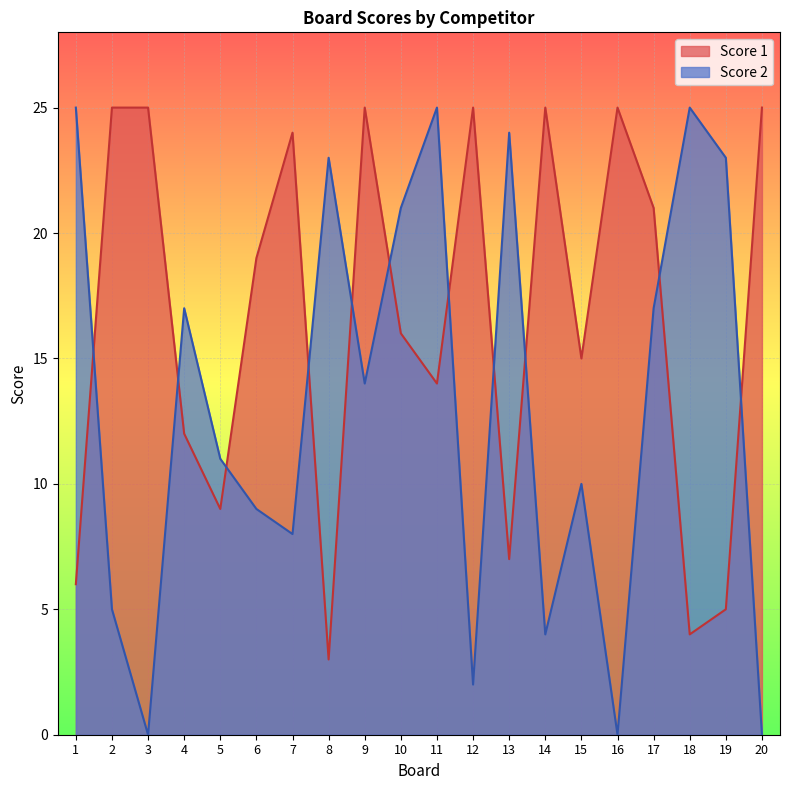

True or false: Score 1 has more than 2 points higher than both neighbors.

True